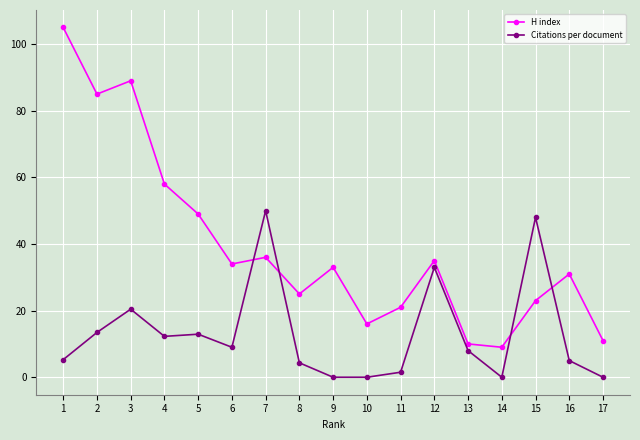

Where is the first local minimum for H index?

2